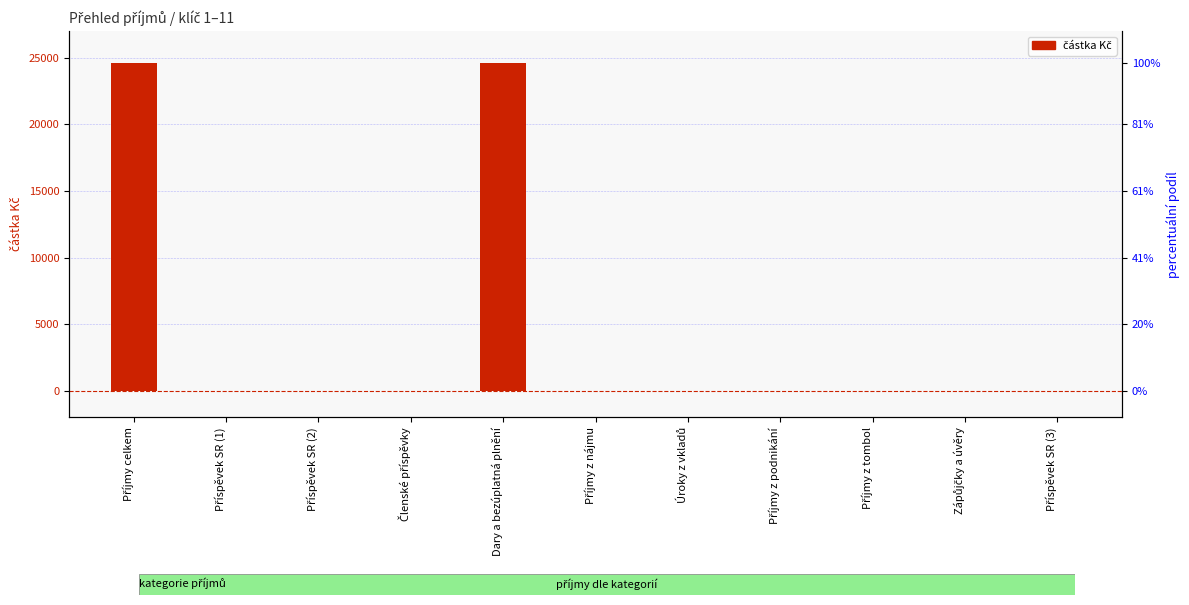

Reading left to right, extract all data points from this chart.

24600	0	0	0	24600	0	0	0	0	0	0